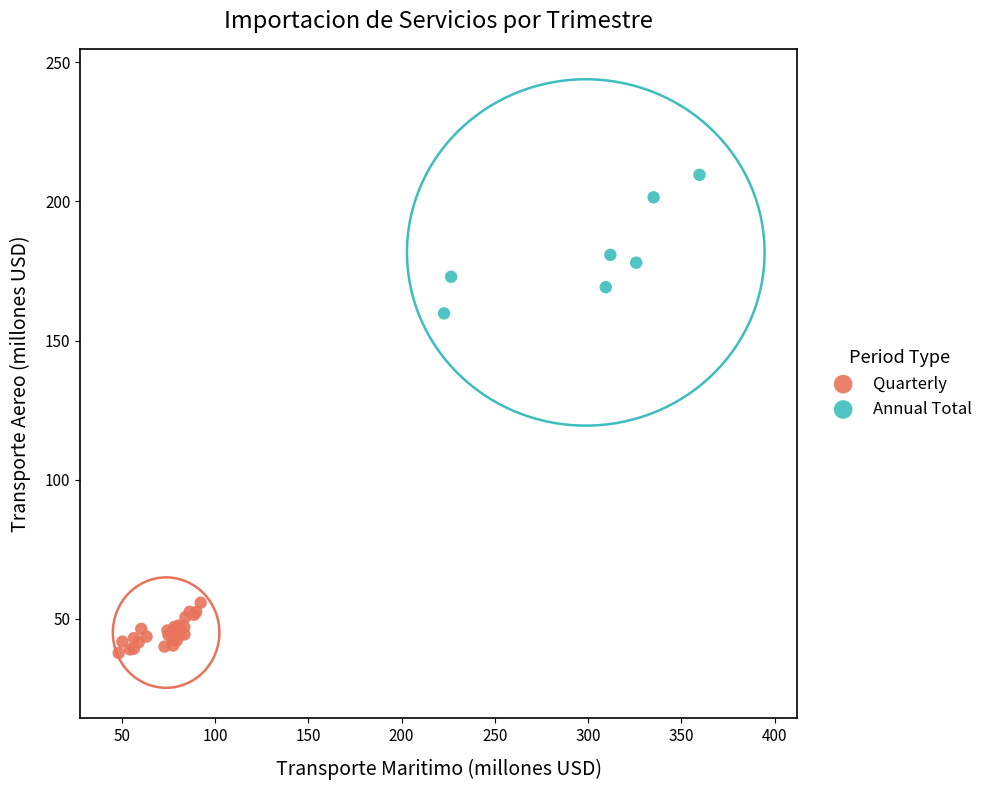

Which series contains the lowest Y value?

Quarterly